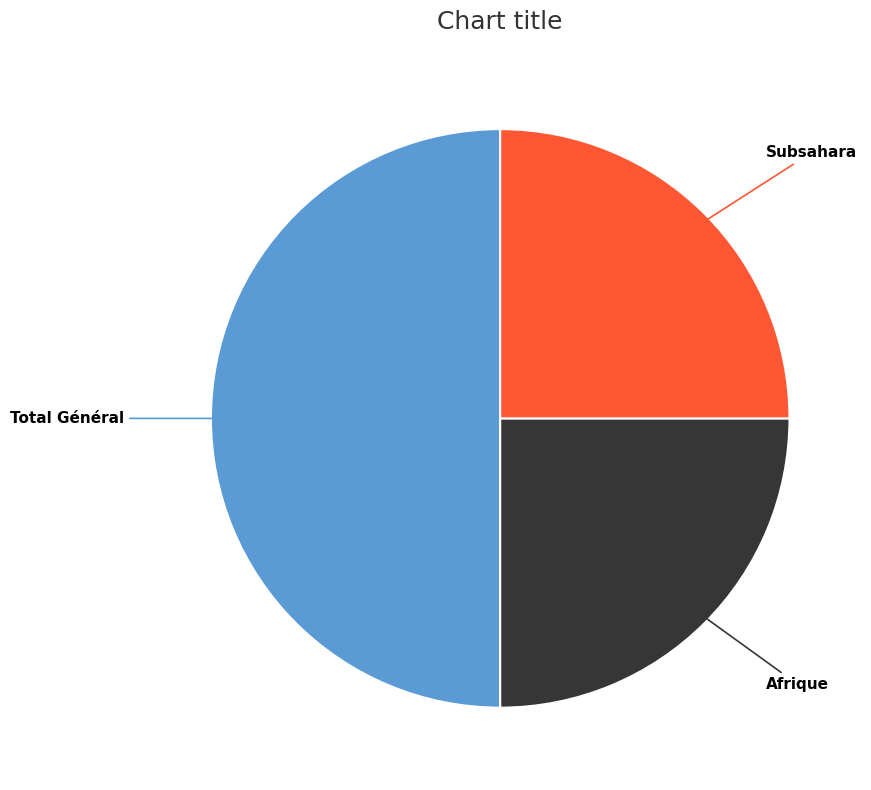

Count the number of slices in the pie.

3